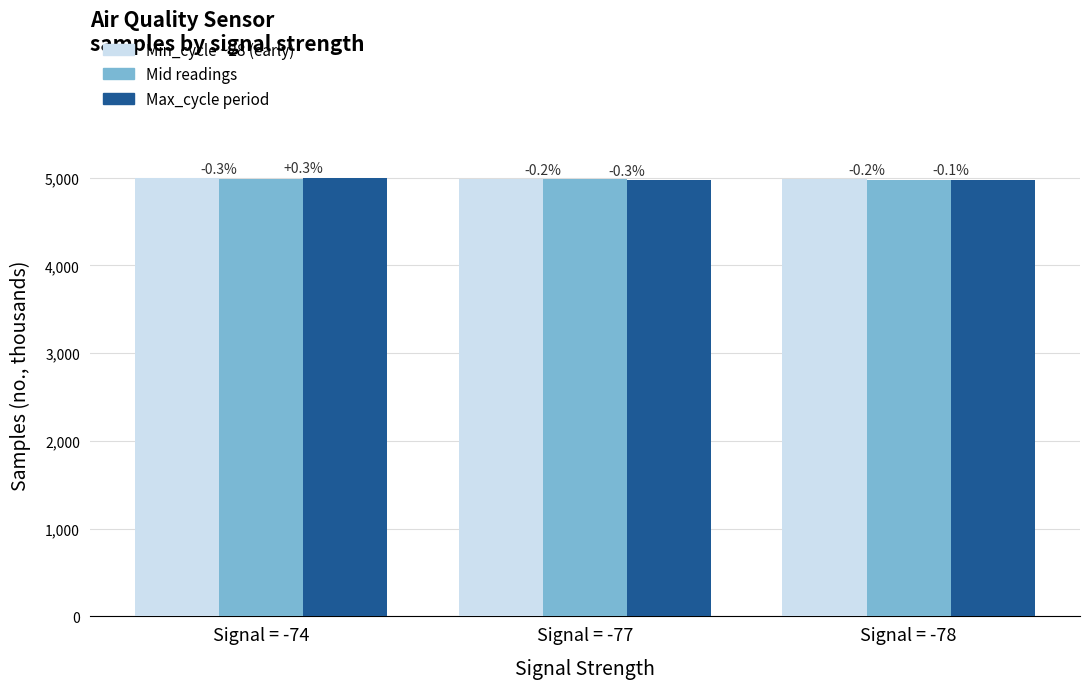

What are all the series names shown in the legend?

Min_cycle ~28 (early), Mid readings, Max_cycle period